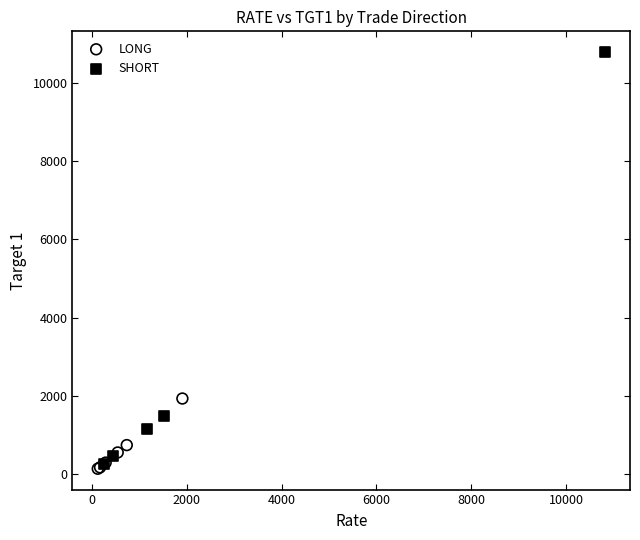

Which series has the widest spread of Y values?

SHORT